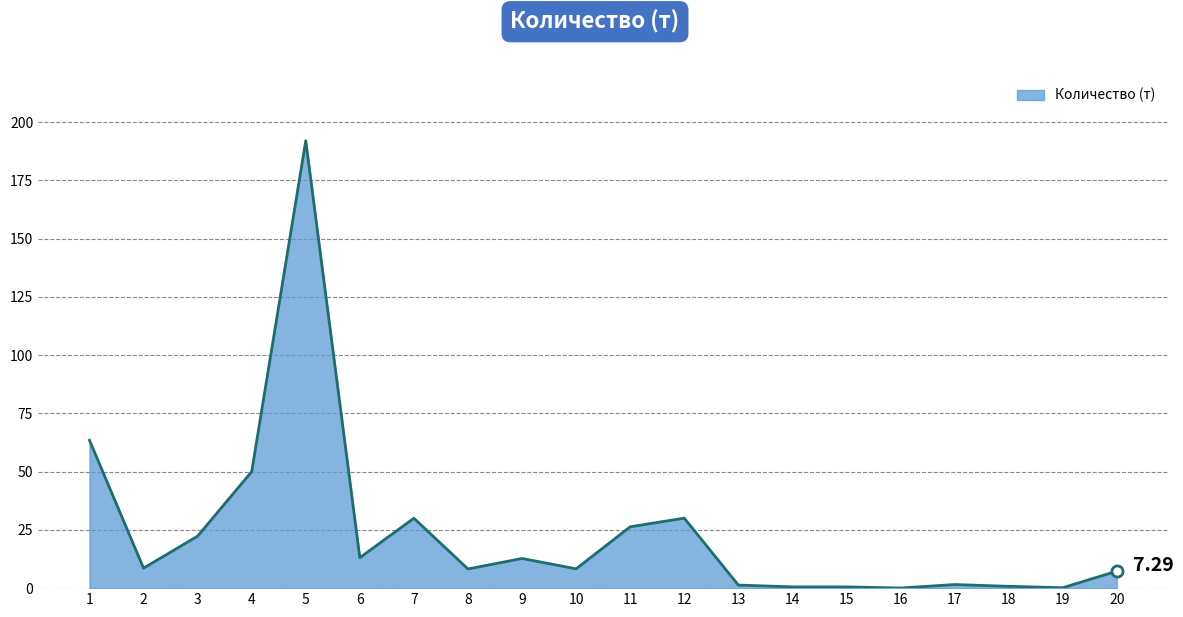

What is the change in value from 6 to 10?

-4.8